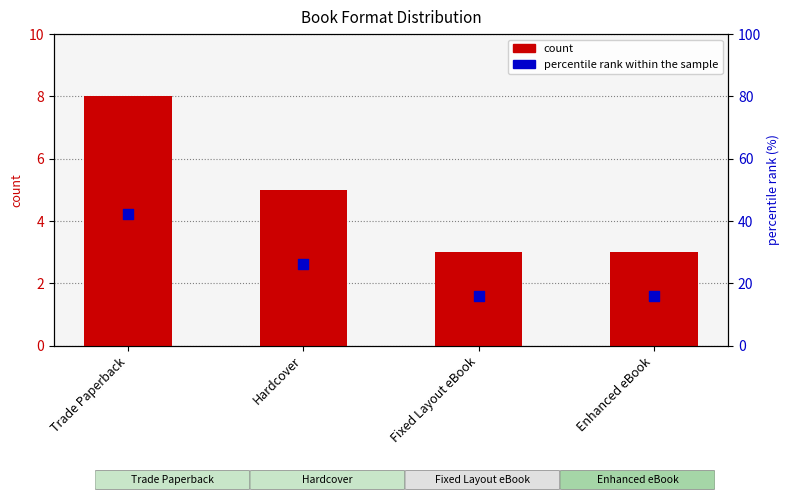

What is the total value across all series at Enhanced eBook?

18.8